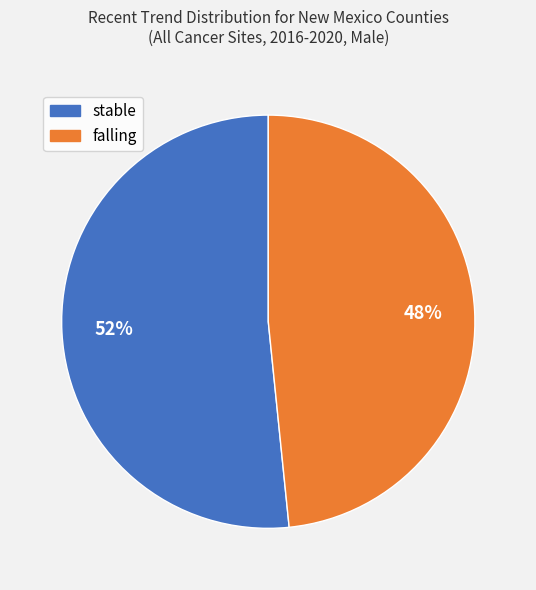

Does any single category account for the majority?

Yes